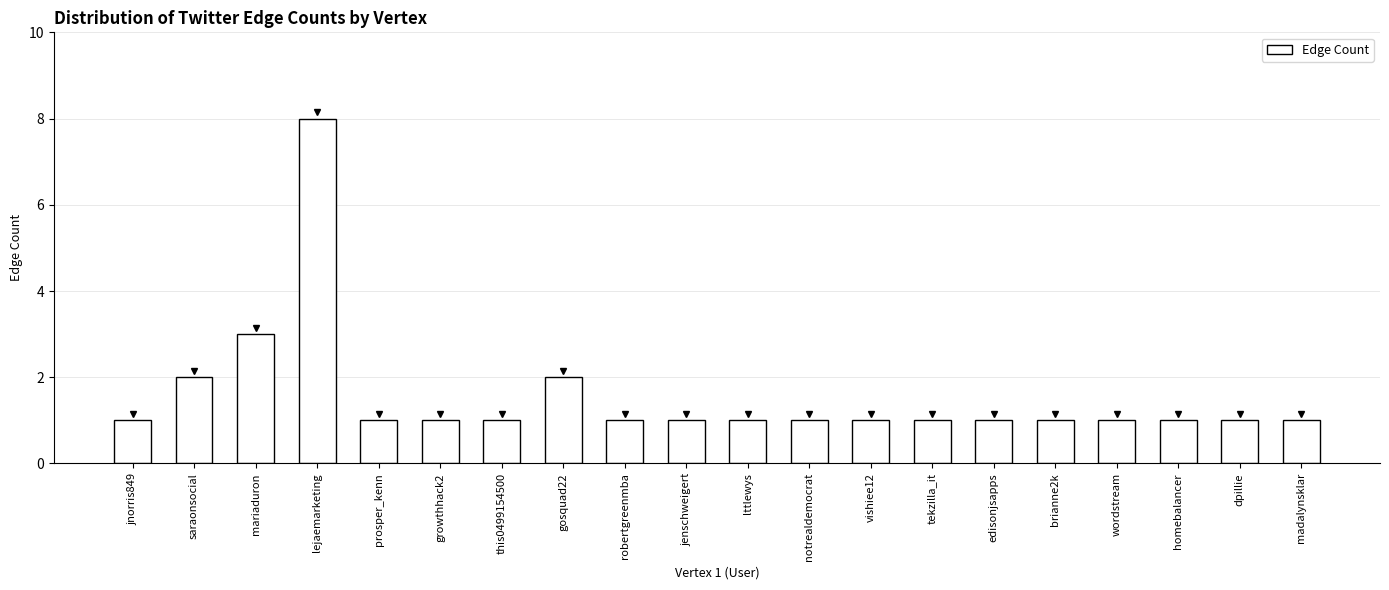

How many data points does each series have?

20